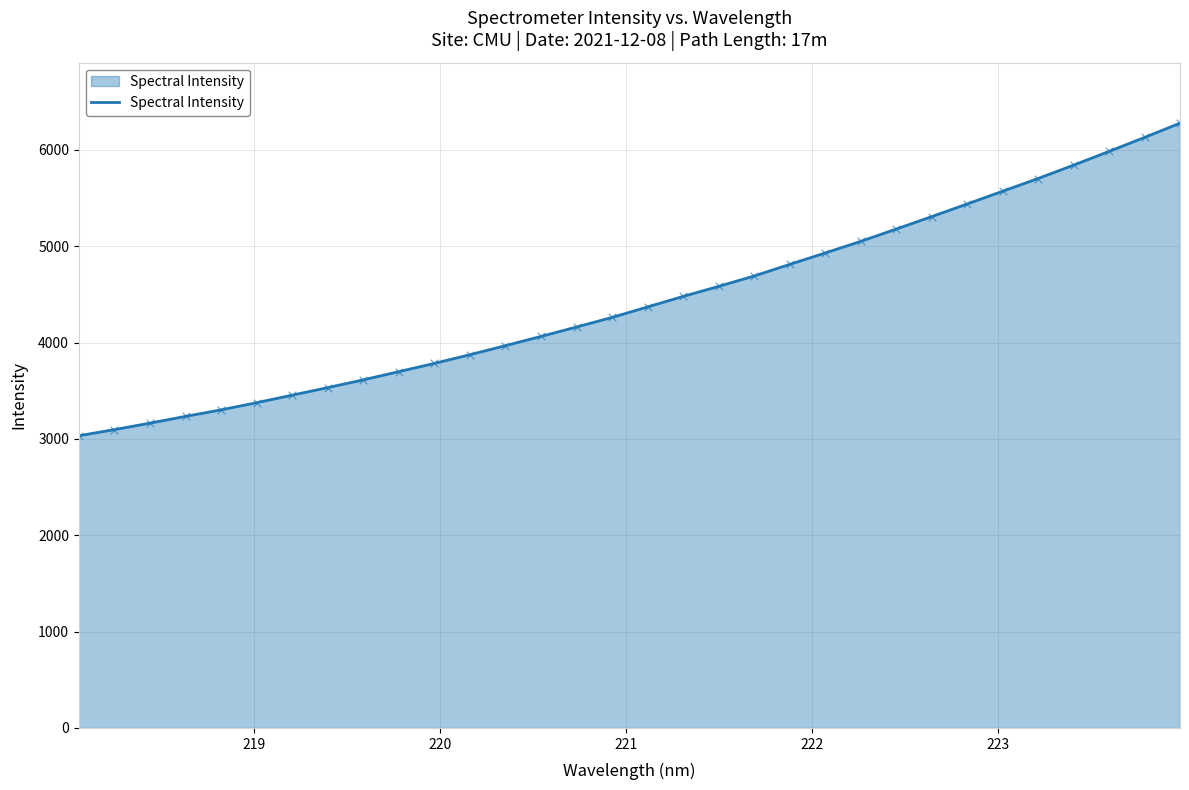

What is the maximum value shown in the chart?

6278.6